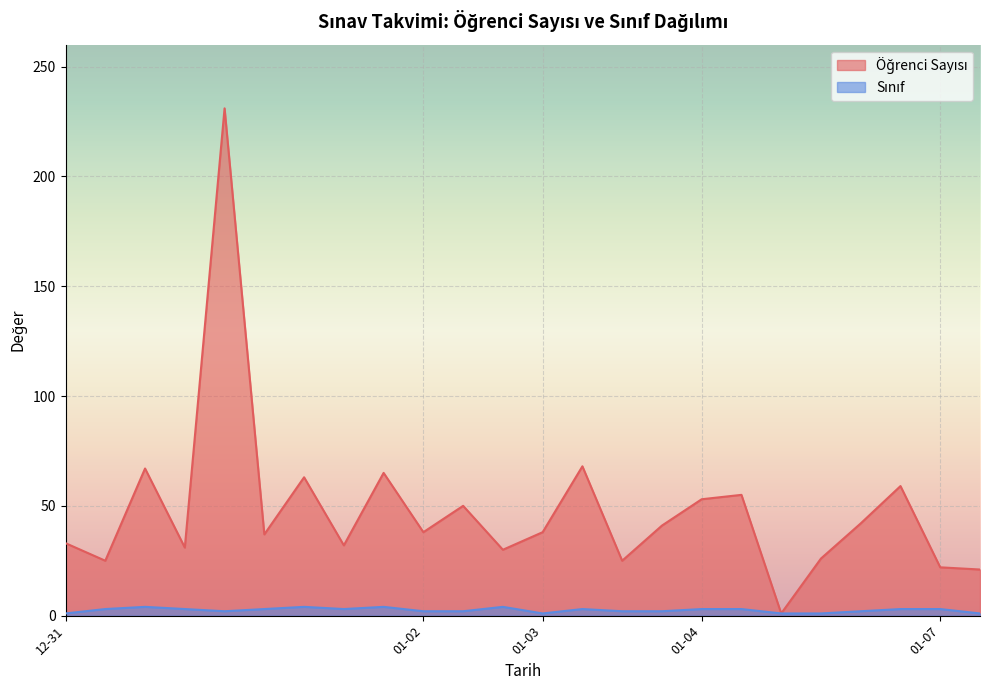

At which label does Sınıf first exceed 3?

2018-12-31